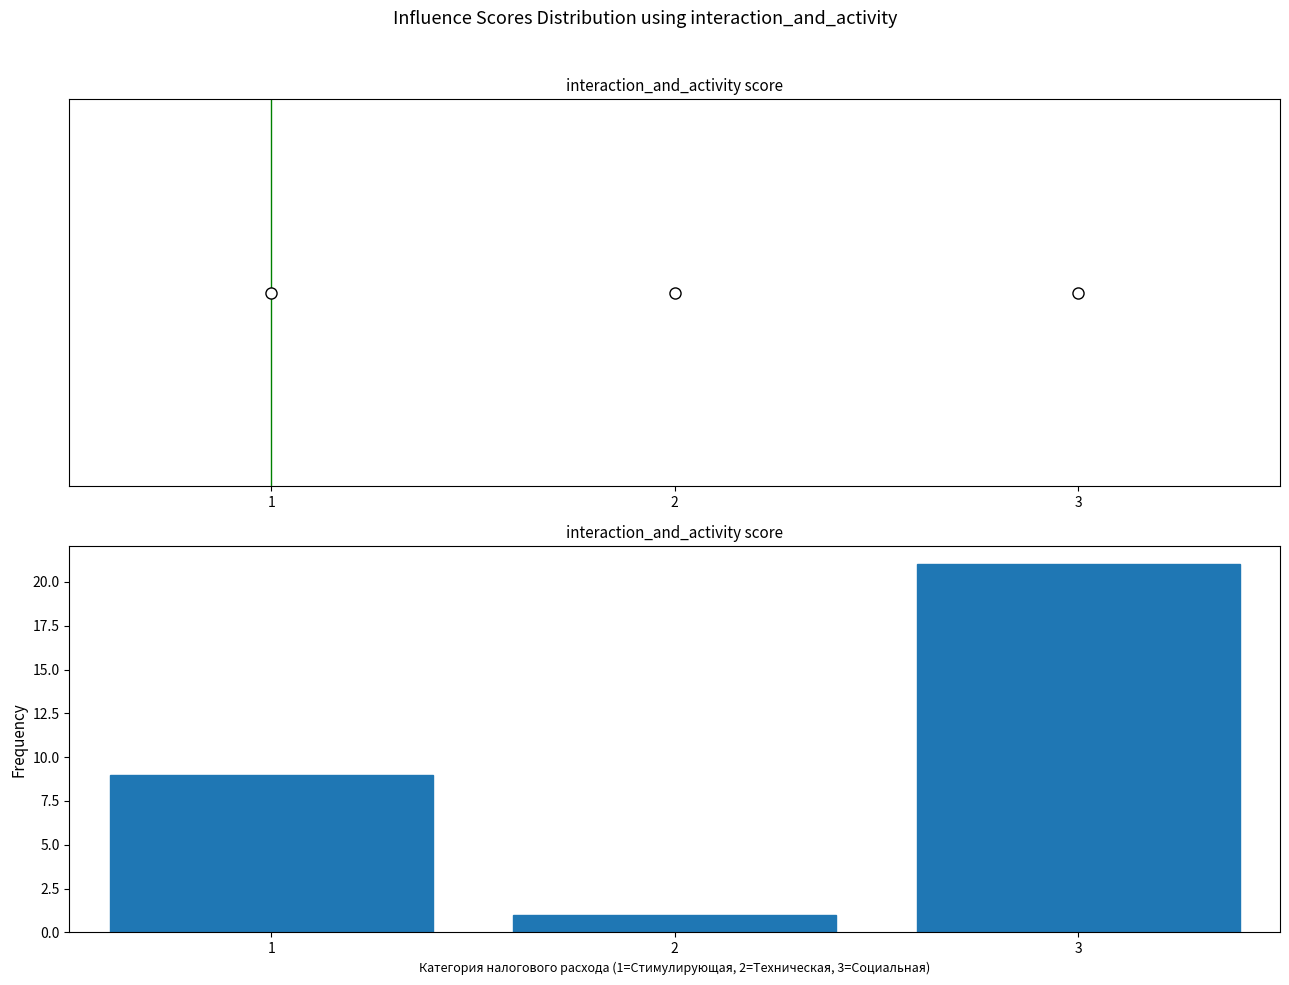

Reading left to right, what are all the values shown in this chart?

1=9	2=1	3=21